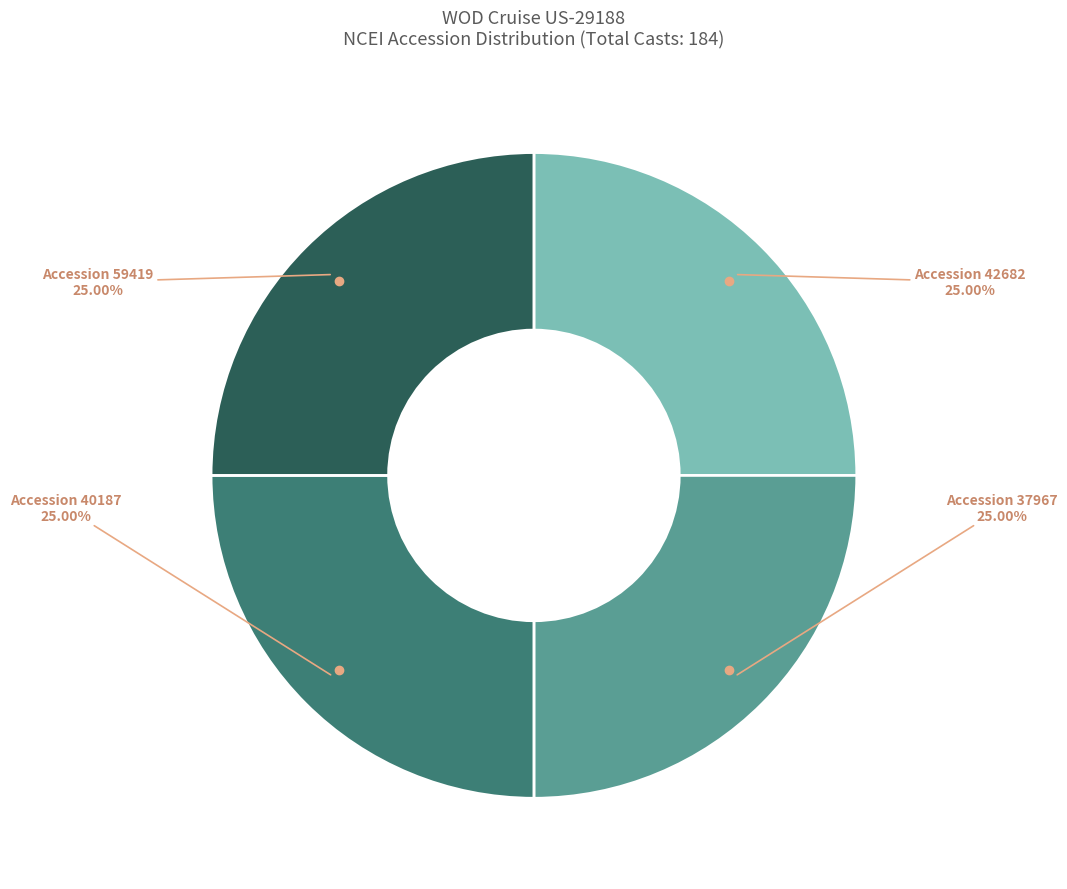

Does any single category account for the majority?

No